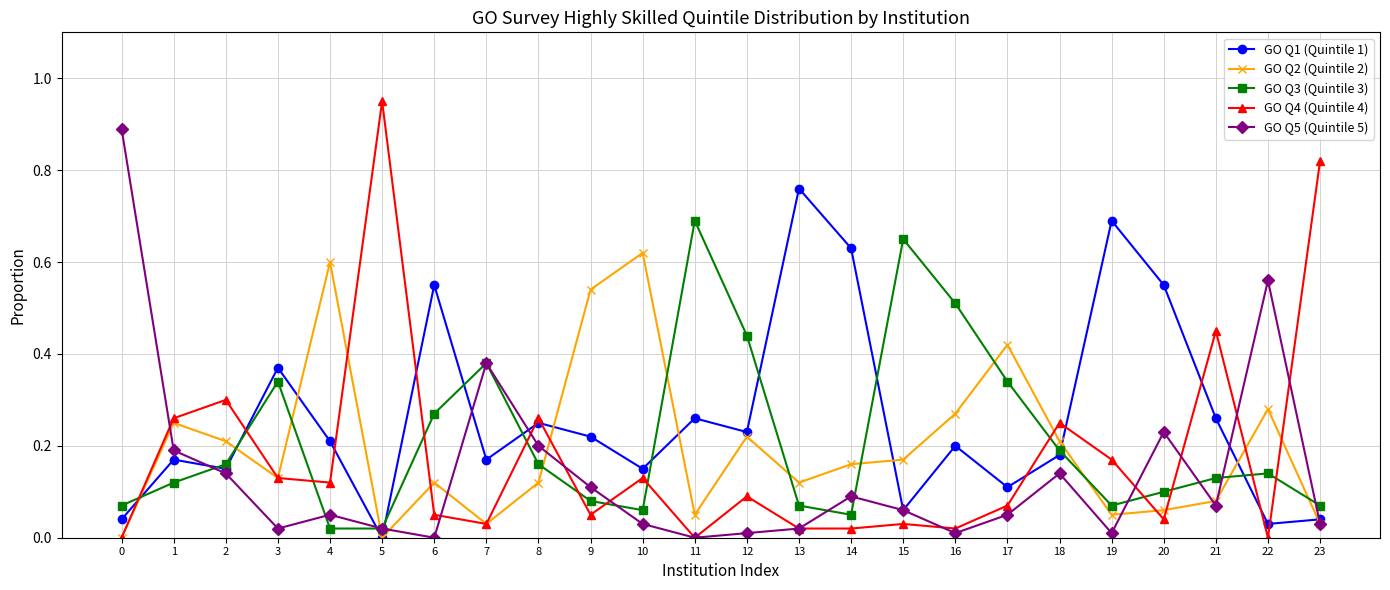

True or false: GO Q4 (Quintile 4) has a value of 0.3 at 1.

True